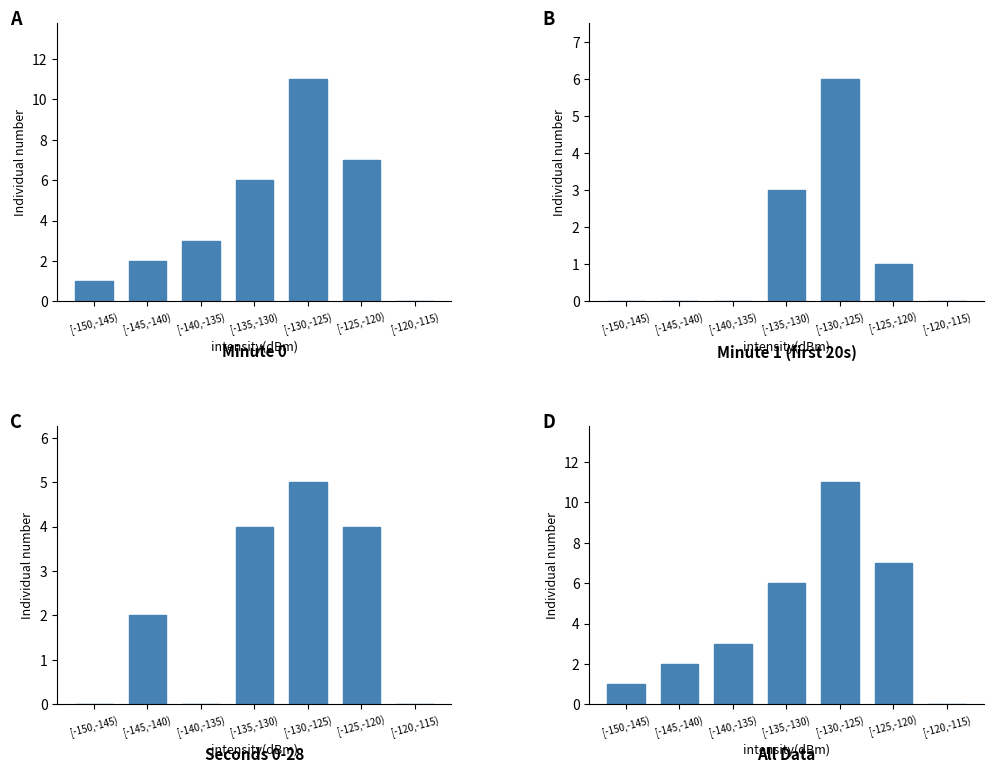

What is the difference between the maximum and minimum values?

11